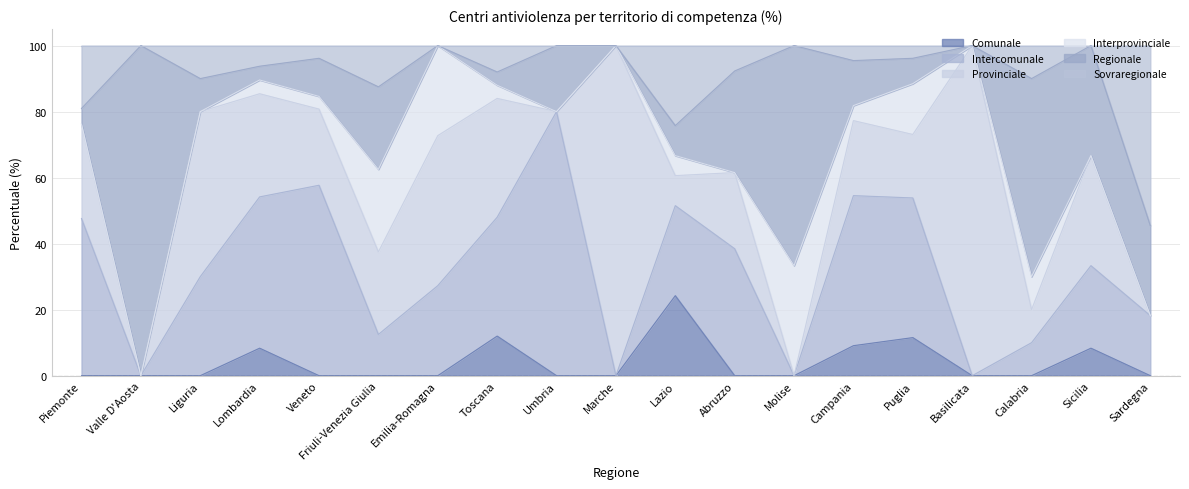

At which category does the chart reach its minimum across all series?

Piemonte